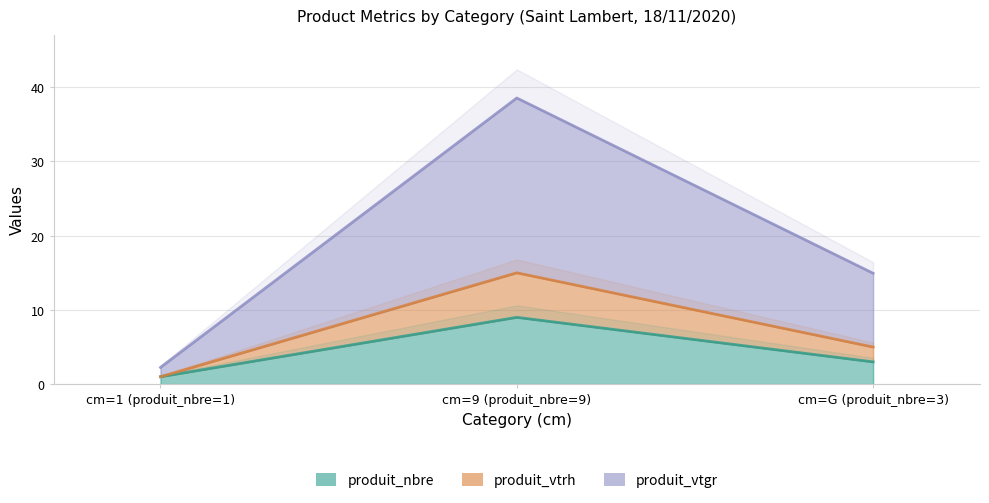

True or false: produit_nbre has a value of 14.4 at cm=9 (produit_nbre=9).

False